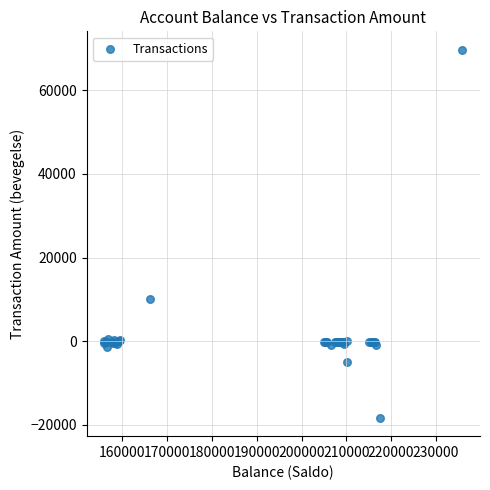

What Y value in the scatter plot is closest to 25684?

10170.6